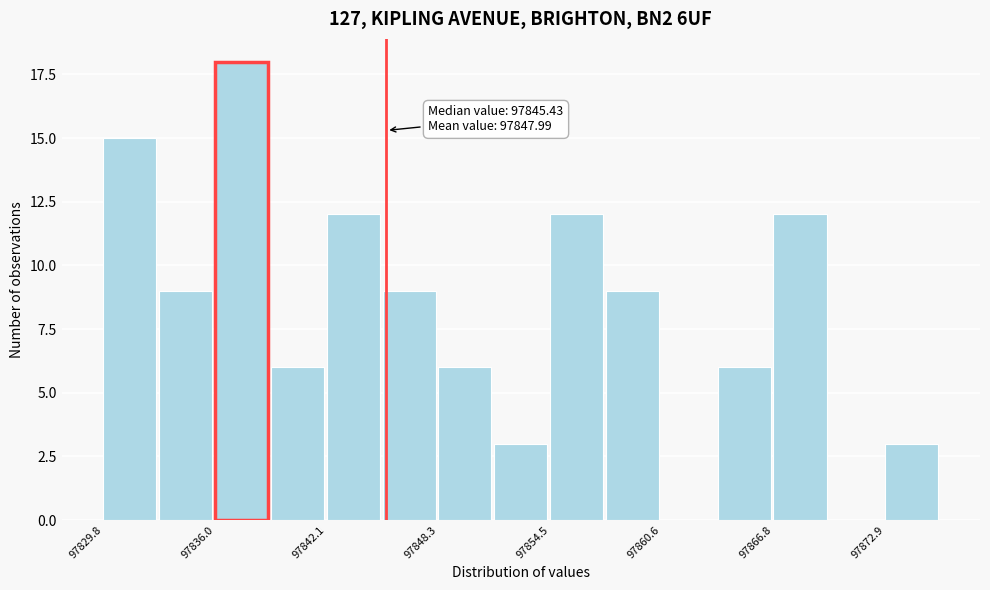

Around what value on the x-axis is the tallest bar? Give the approximate position of its centre, as read against the axis.

97837